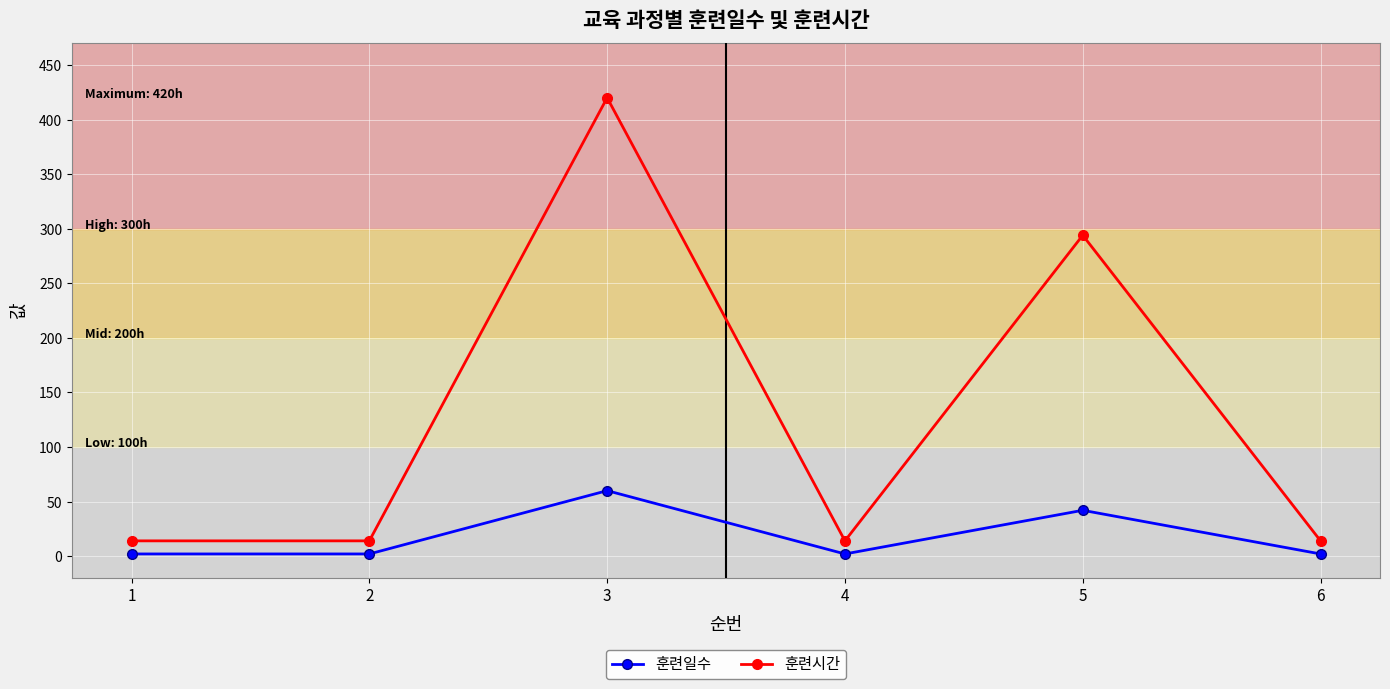

True or false: 훈련시간 has more than 2 points higher than both neighbors.

False